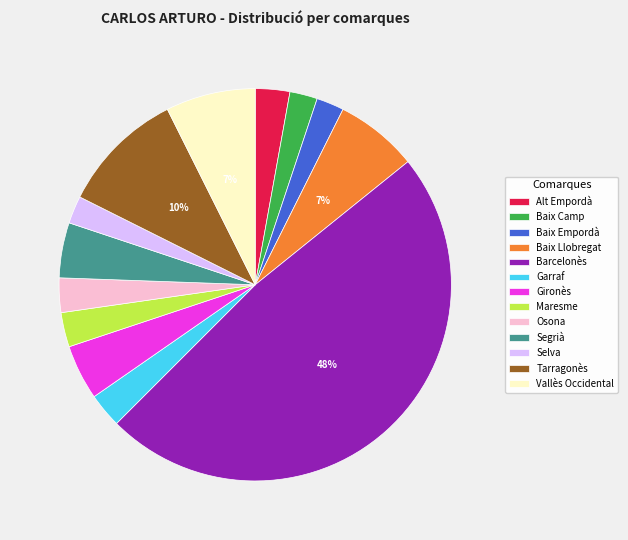

How many segments does this pie chart have?

13